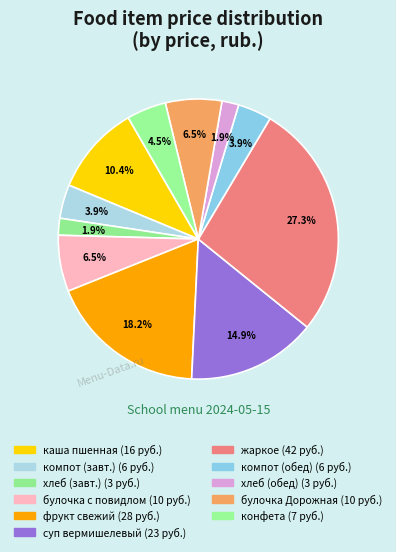

How many slices are in this pie chart?

11